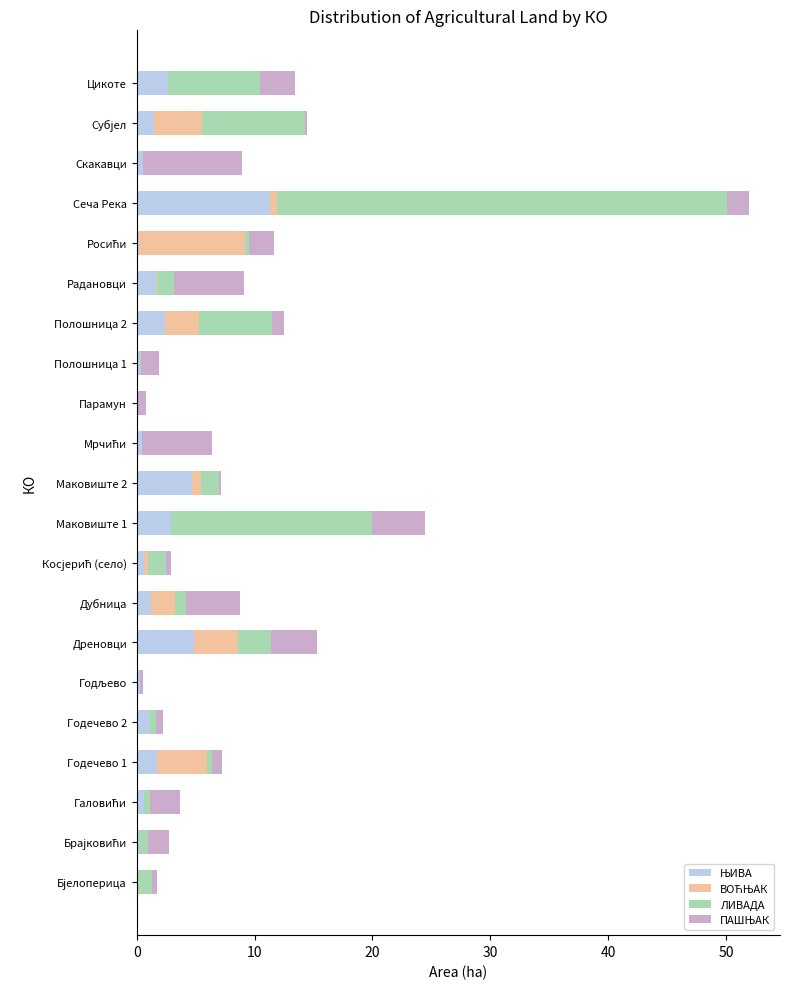

At which category is the sum across all series the highest?

Сеча Река